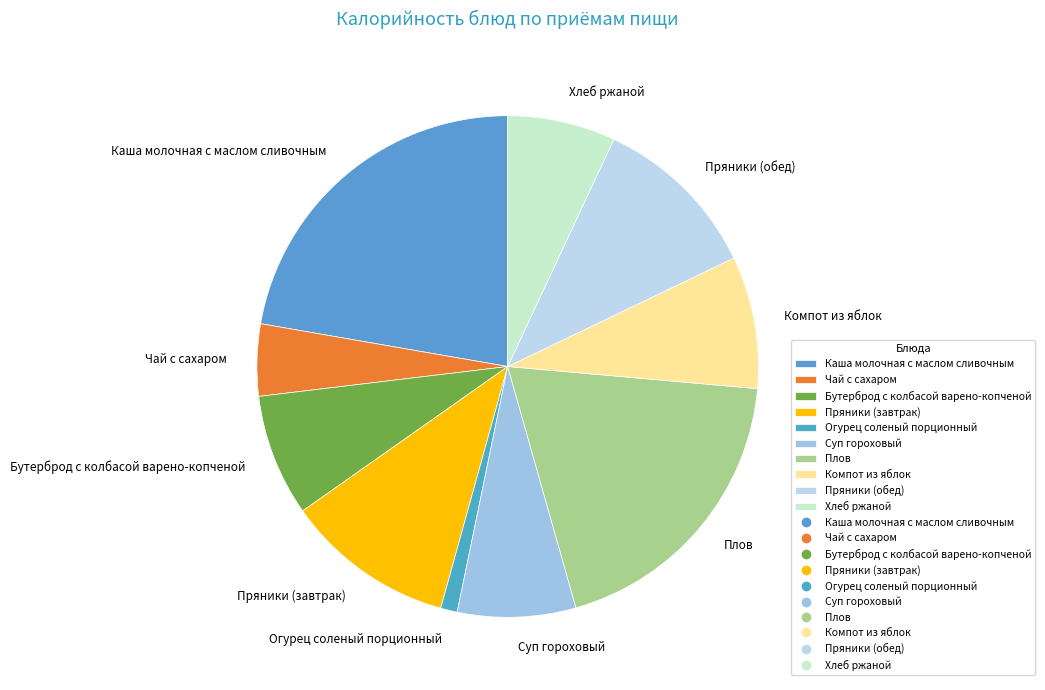

Is there any slice that represents more than half of the pie?

No